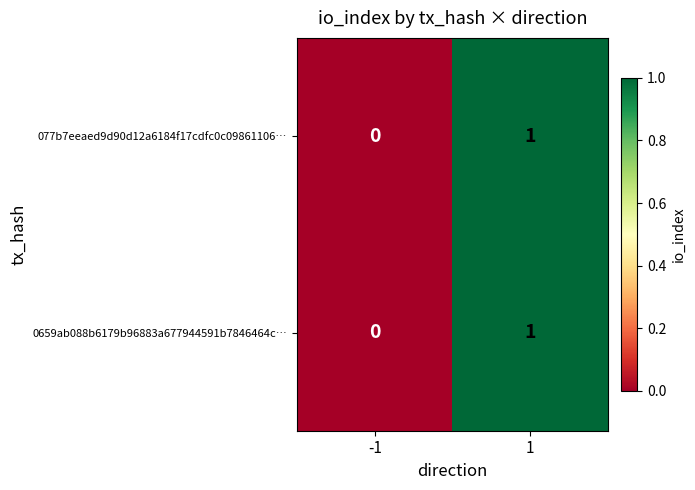

How many categories are shown in the chart?

2